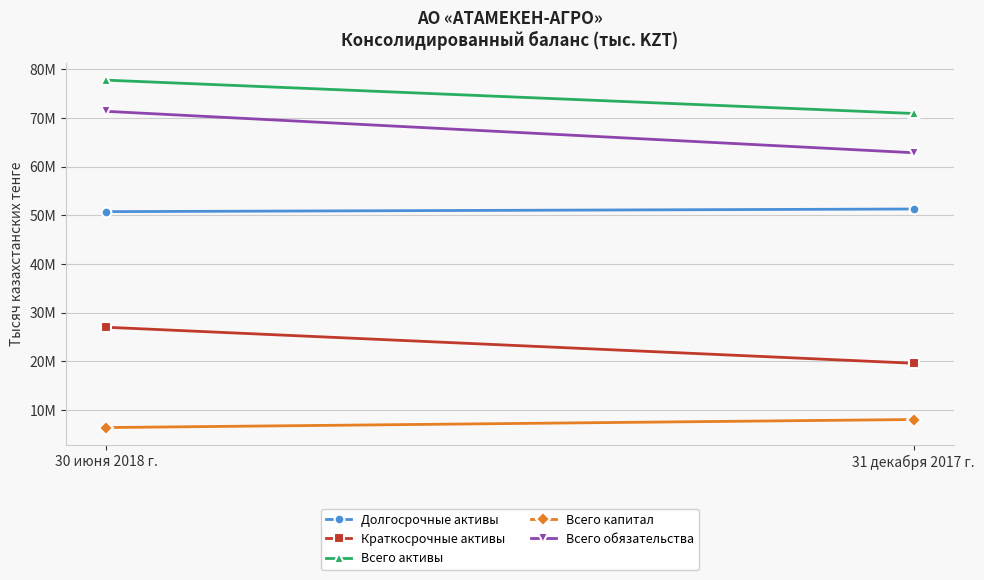

What is the label of the 2nd point from the left?

31 декабря 2017 г.